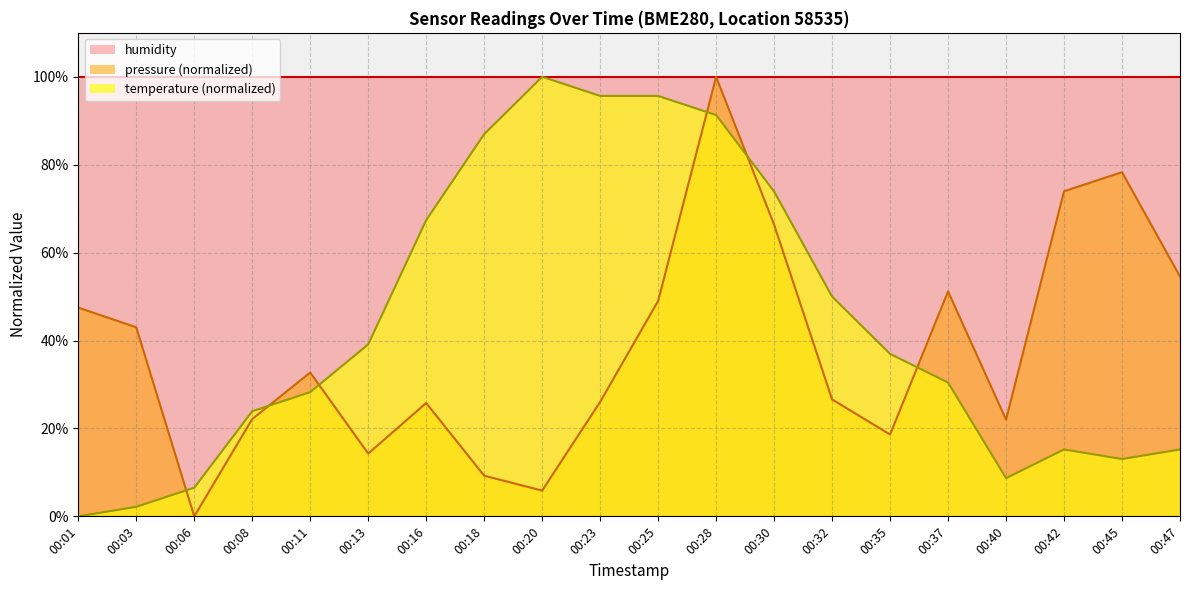

Which series ends up on top after the final intersection of pressure and temperature?

pressure